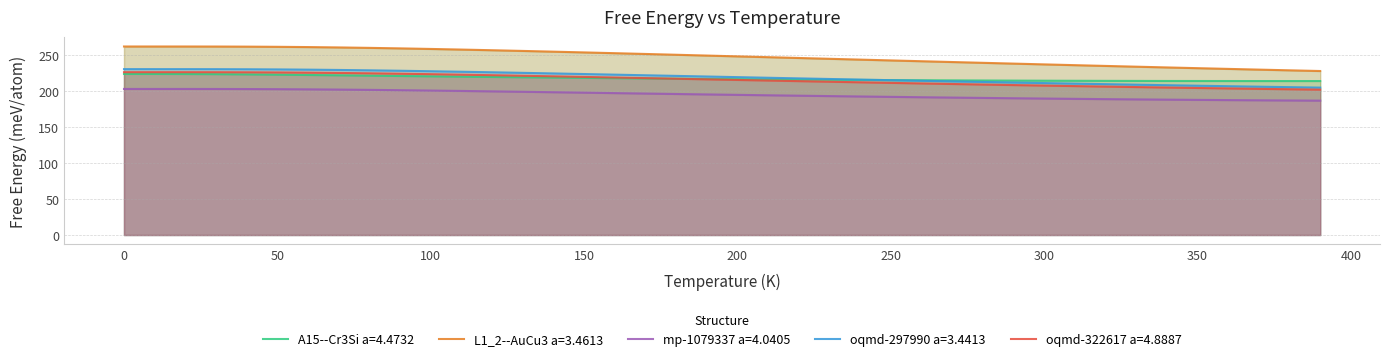

What is the highest value of the oqmd-322617 a=4.8887 series?

226.0